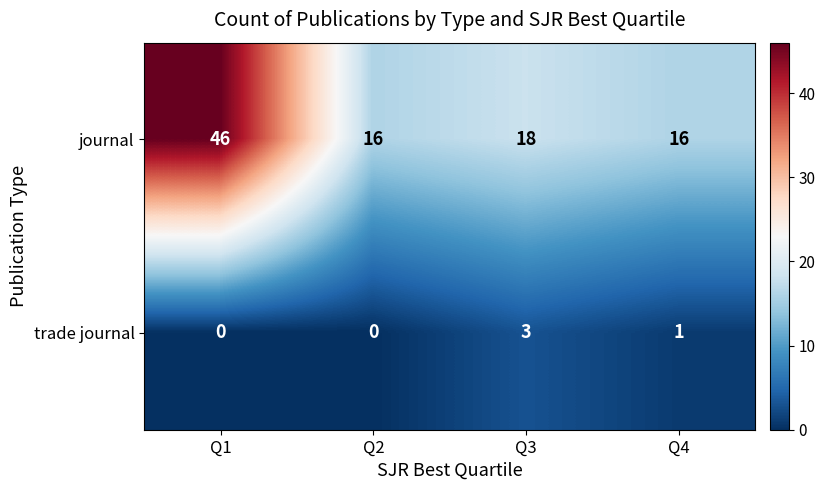

What is the difference between the maximum and minimum values in the trade journal series?

3